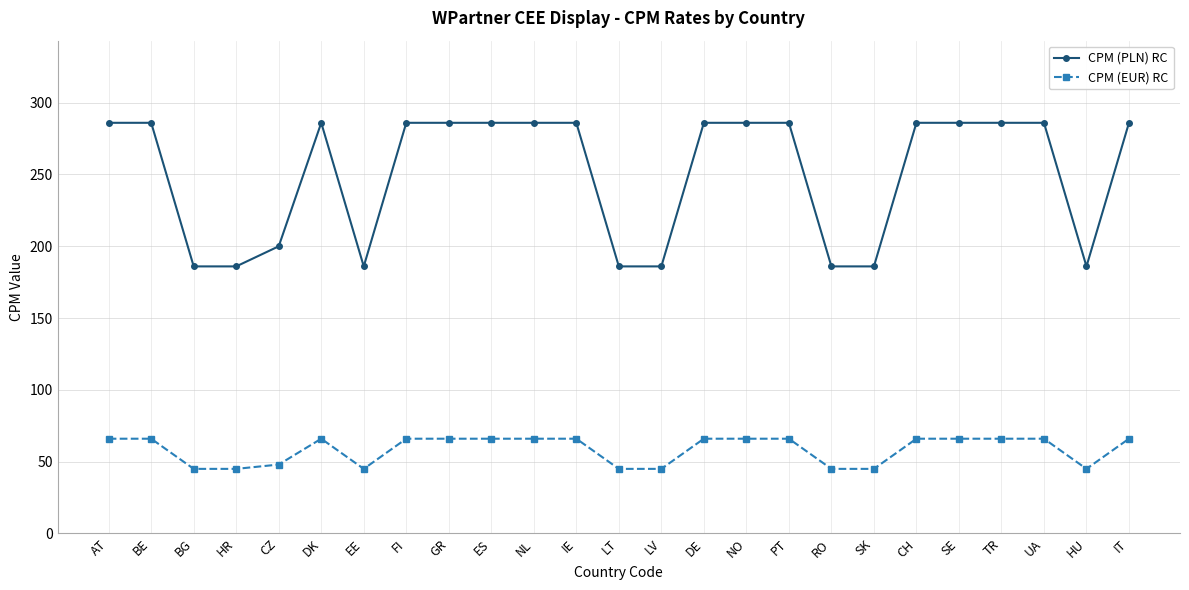

List the series in order of their overall mean, highest first.

CPM (PLN) RC, CPM (EUR) RC